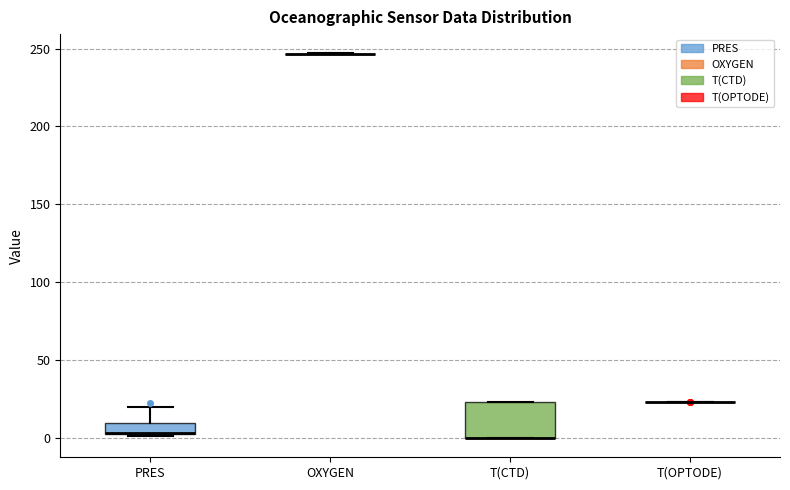

Comparing the boxes themselves (not the whiskers), which one is the tallest?

T(CTD)